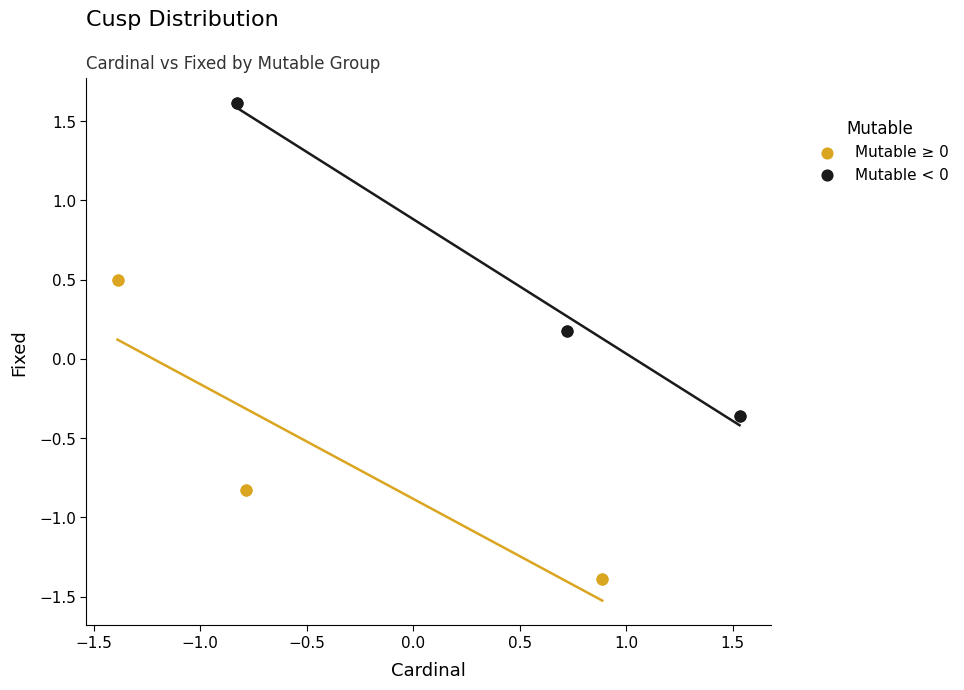

Which series reaches the maximum Y coordinate?

Mutable < 0